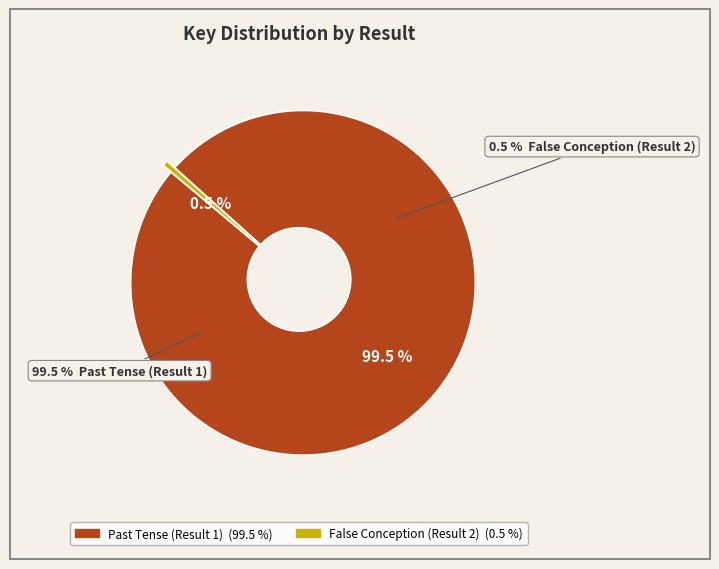

What portion of the pie excludes False Conception (Result 2)?

99.5%